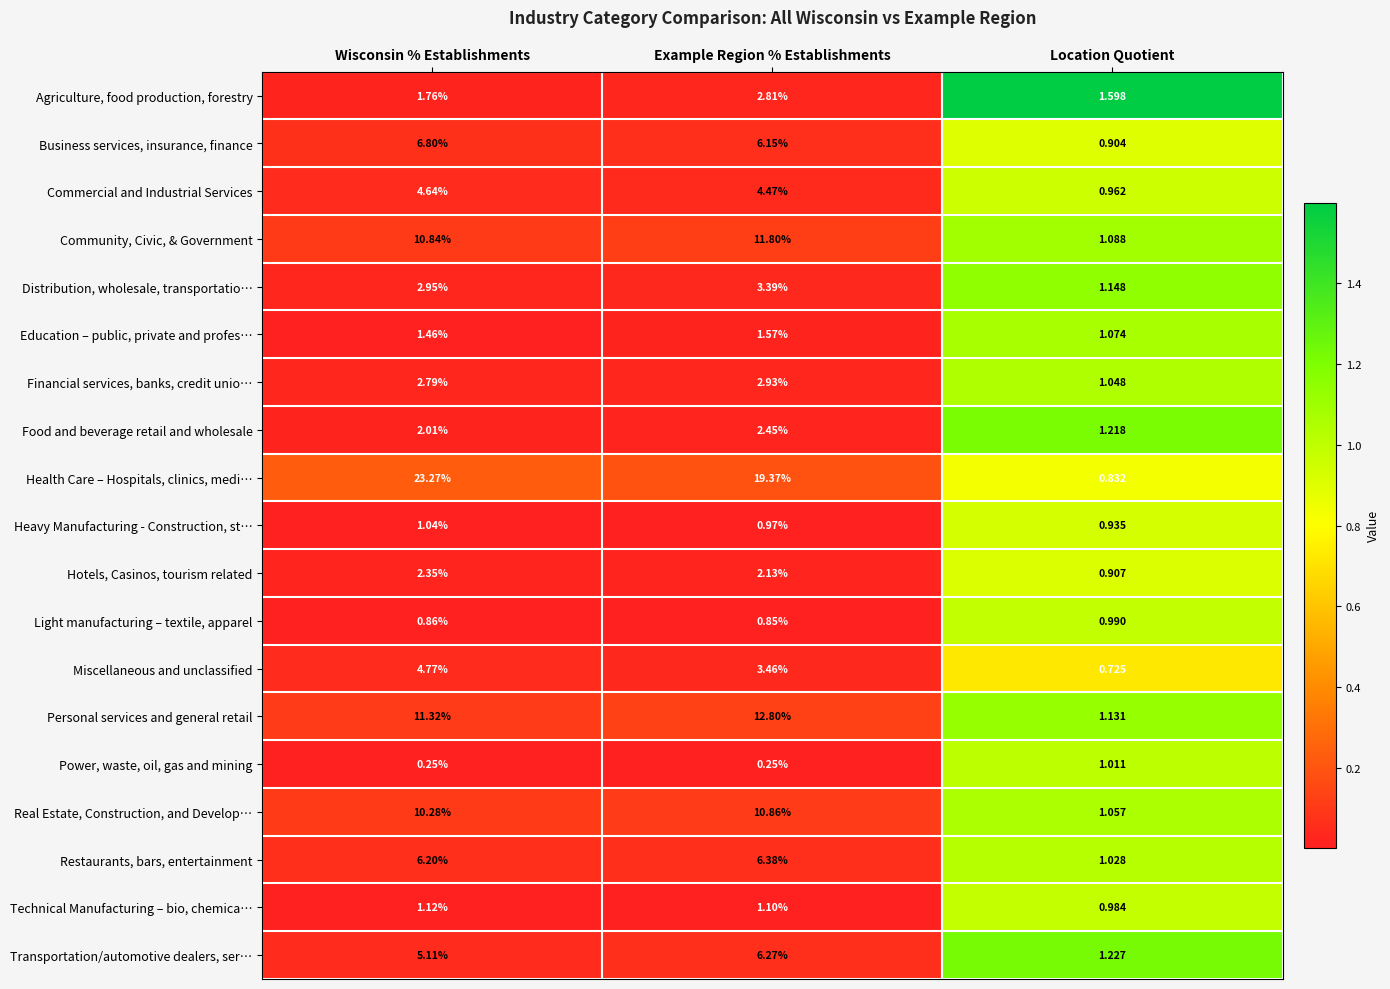

Which category has the highest value in the Health Care – Hospitals, clinics, medi… series?

Wisconsin % Establishments